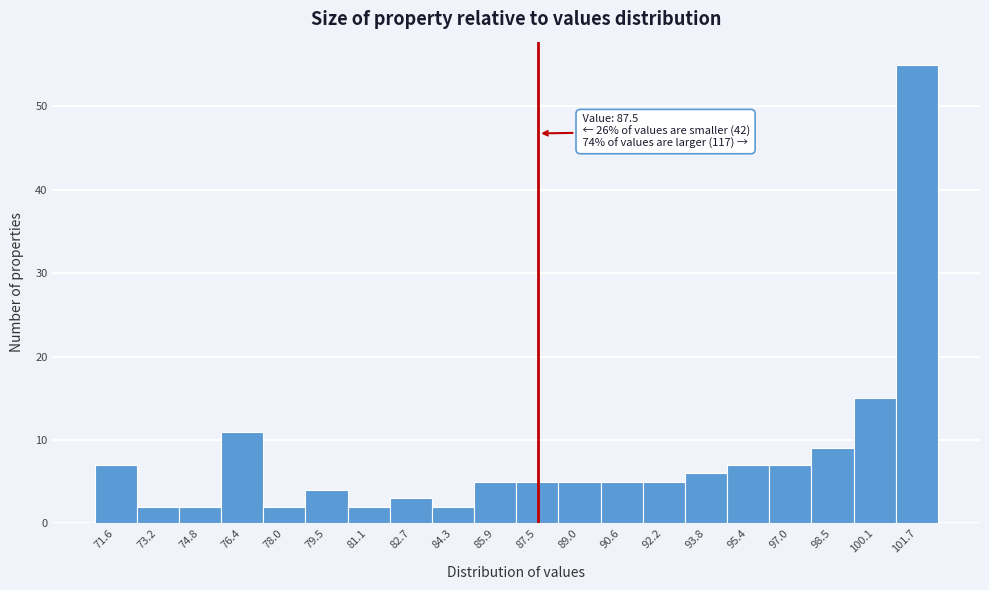

Which range on the x-axis has the tallest bar?

101.0 to 102.6